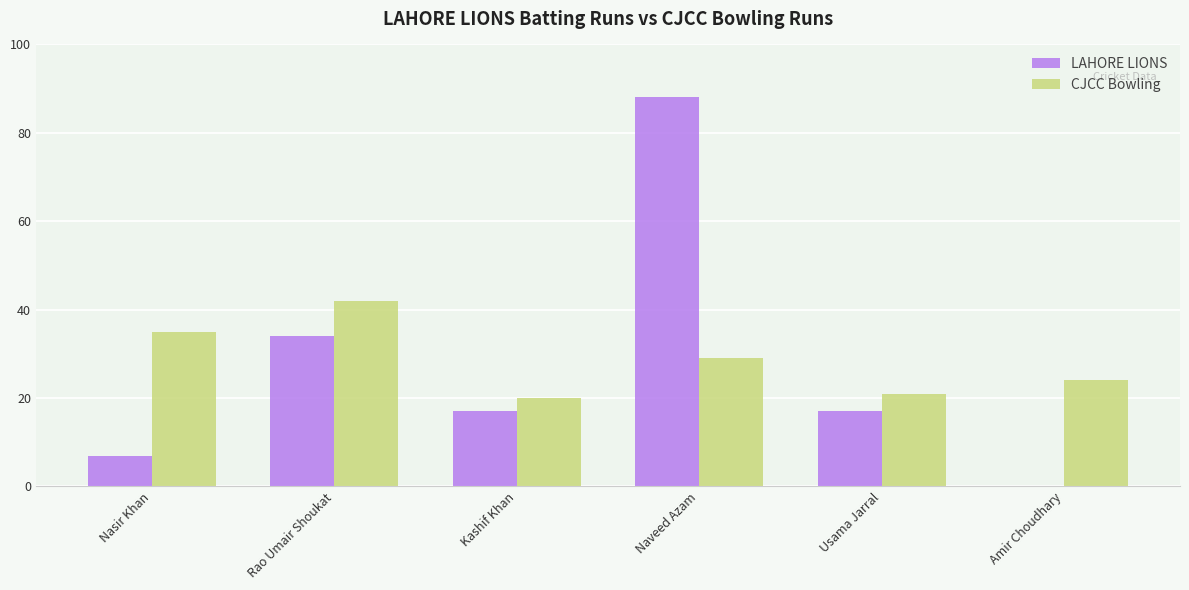

What is the approximate value of CJCC Bowling at Kashif Khan?

20